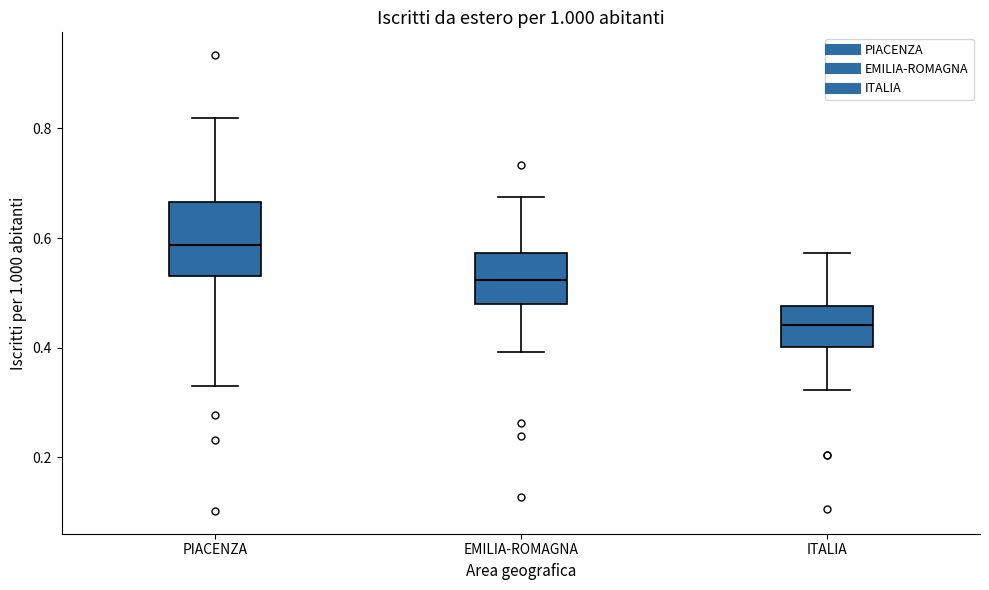

Which box is the tallest, from its lower edge to its upper edge?

PIACENZA